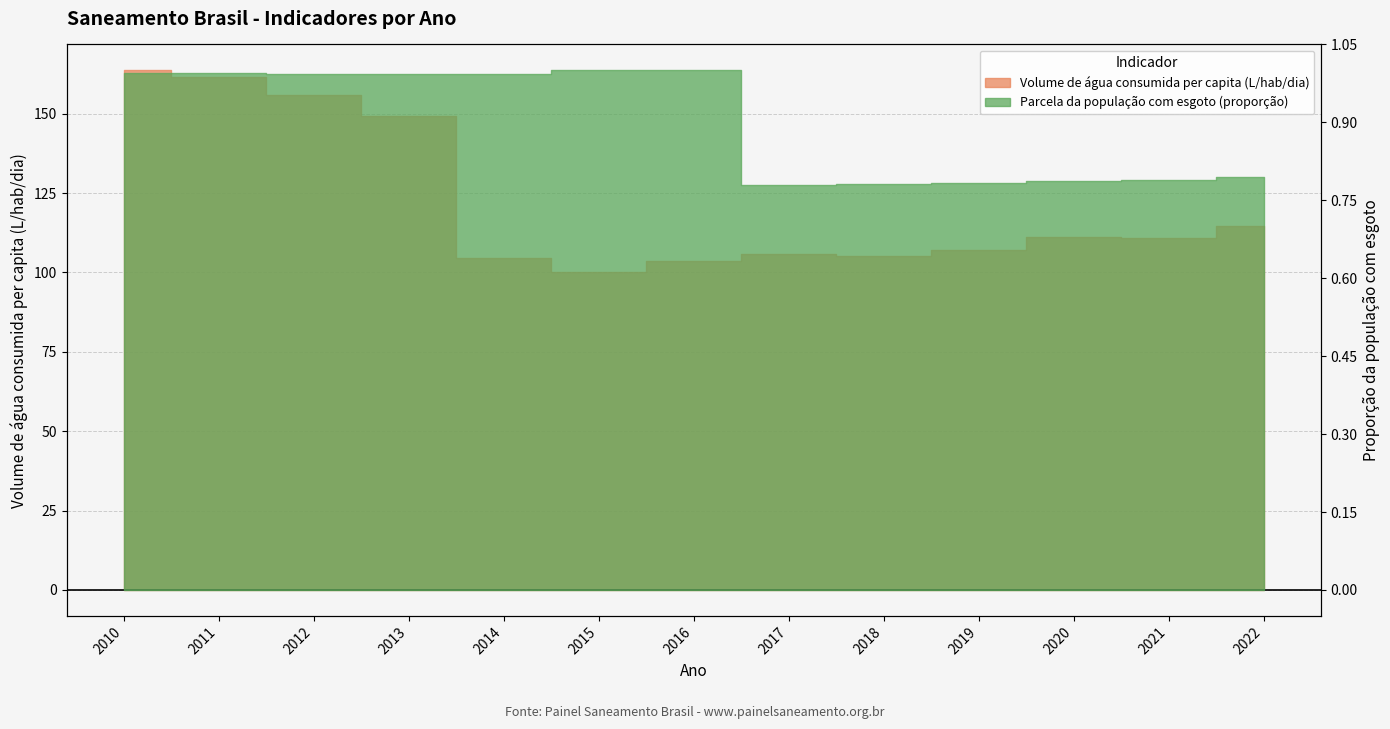

True or false: Volume de agua consumida per capita and Parcela da populacao com esgoto cross at least once.

False